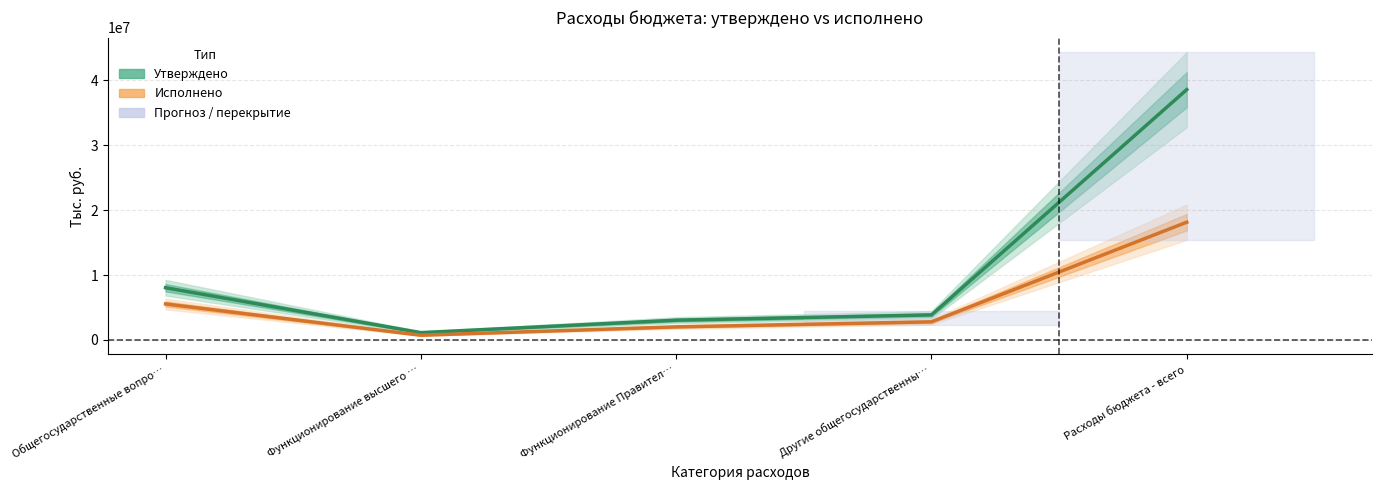

Which series changed the most between Функционирование высшего … and Другие общегосударственны…?

Утверждено